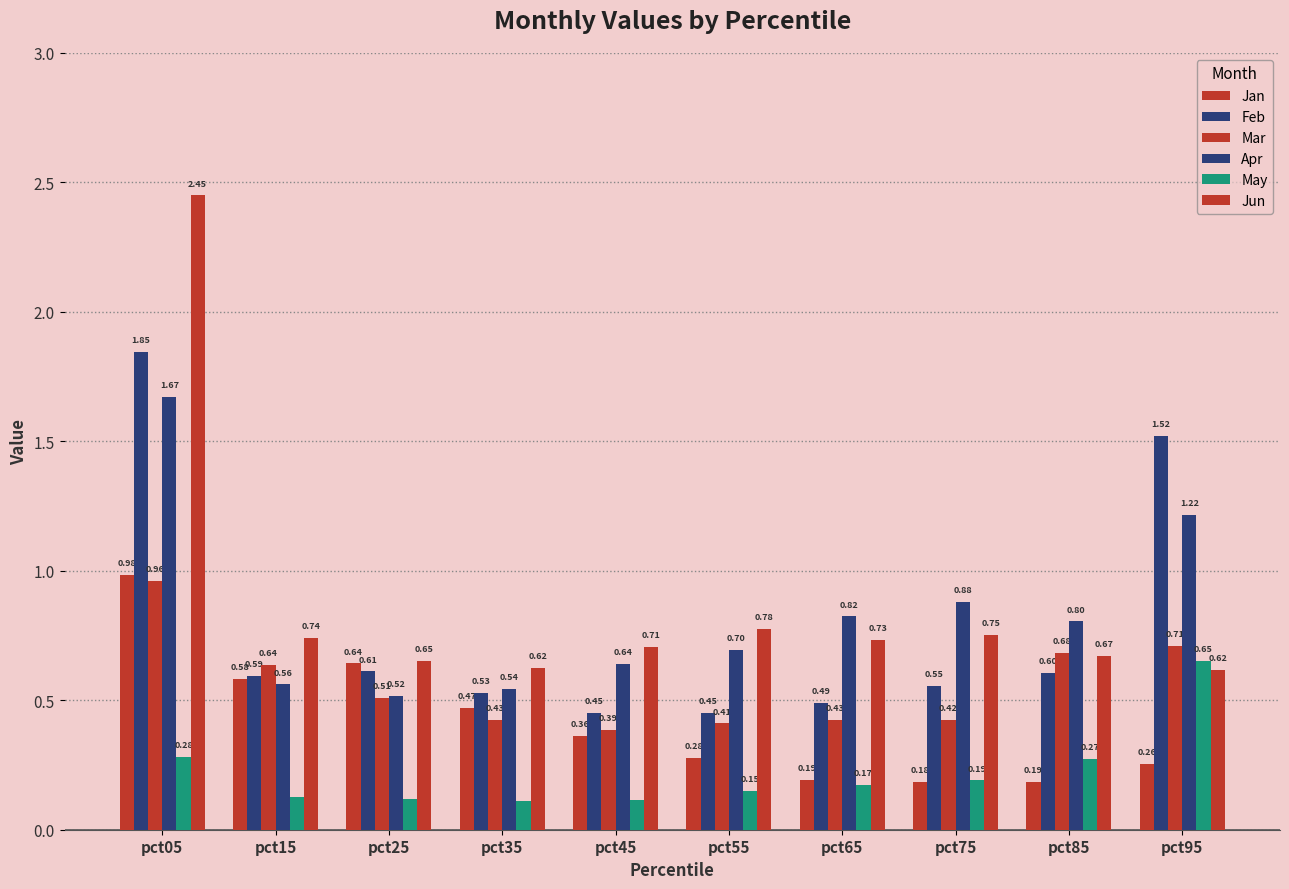

Are the bars grouped side by side (vs. stacked)?

Yes